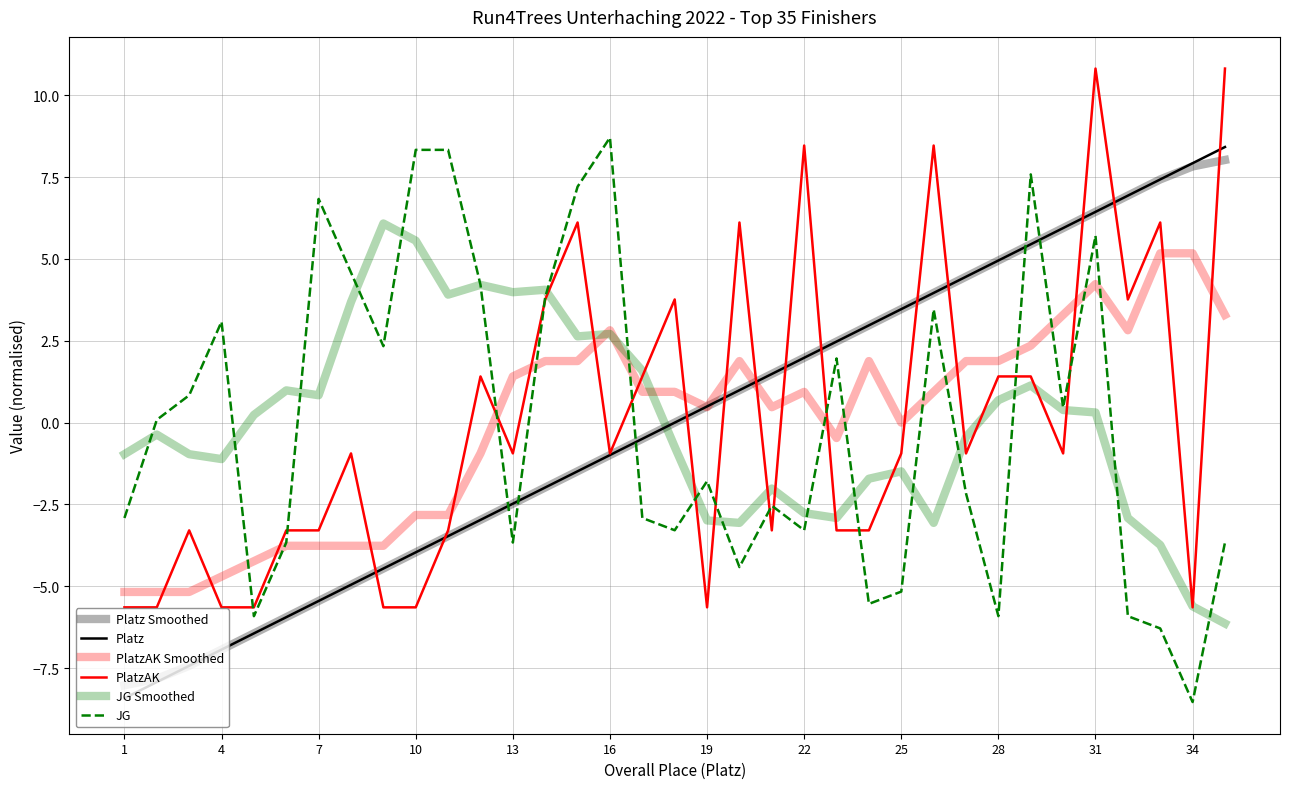

True or false: JG Smoothed has more than 2 points higher than both neighbors.

True